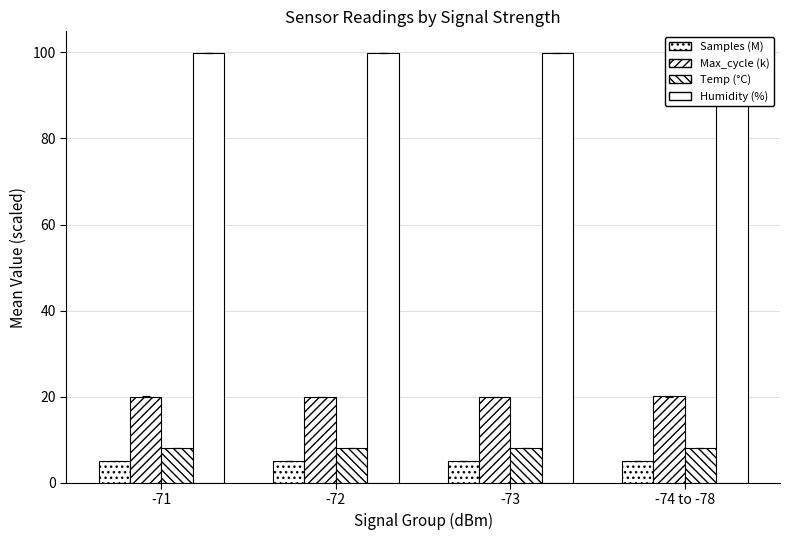

Which category has the lowest value in the Samples (M) series?

-74 to -78